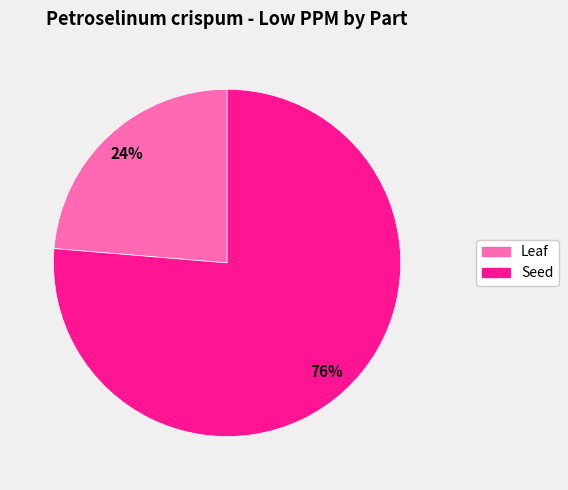

What is the ratio of the value at Leaf to the value at Seed?

0.3